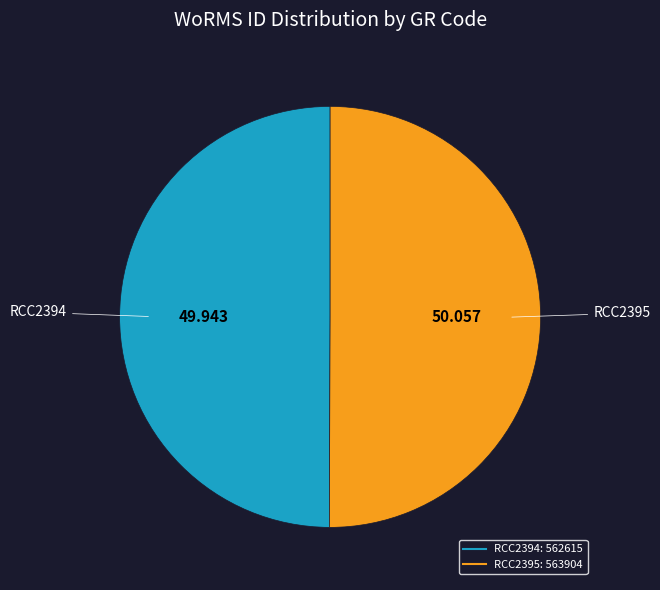

Is the sum of RCC2395 and RCC2394 greater than half?

Yes